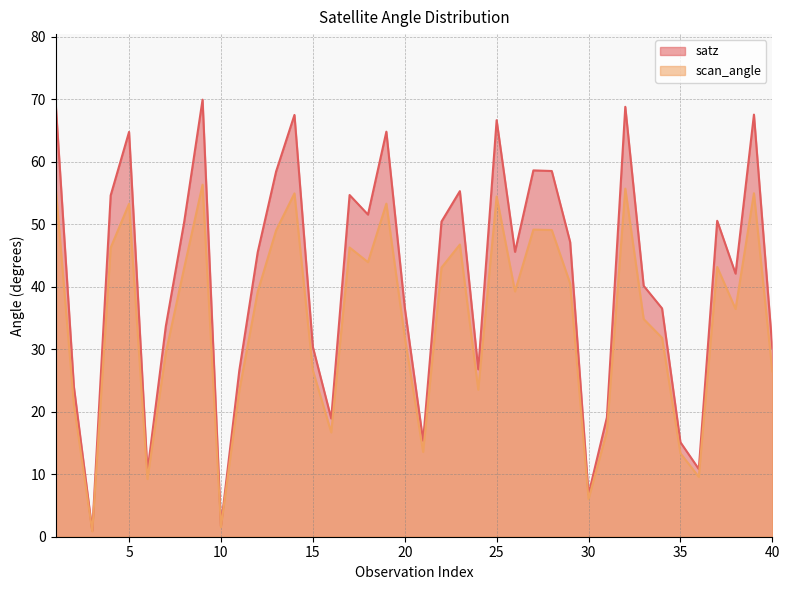

What is the value of the scan_angle point at the 31st from the left?

16.8